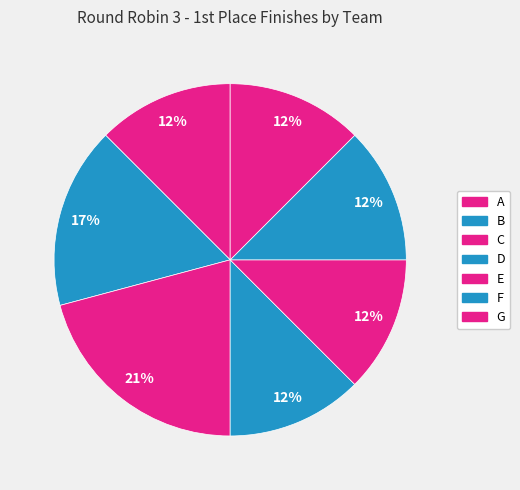

Count the number of slices in the pie.

7